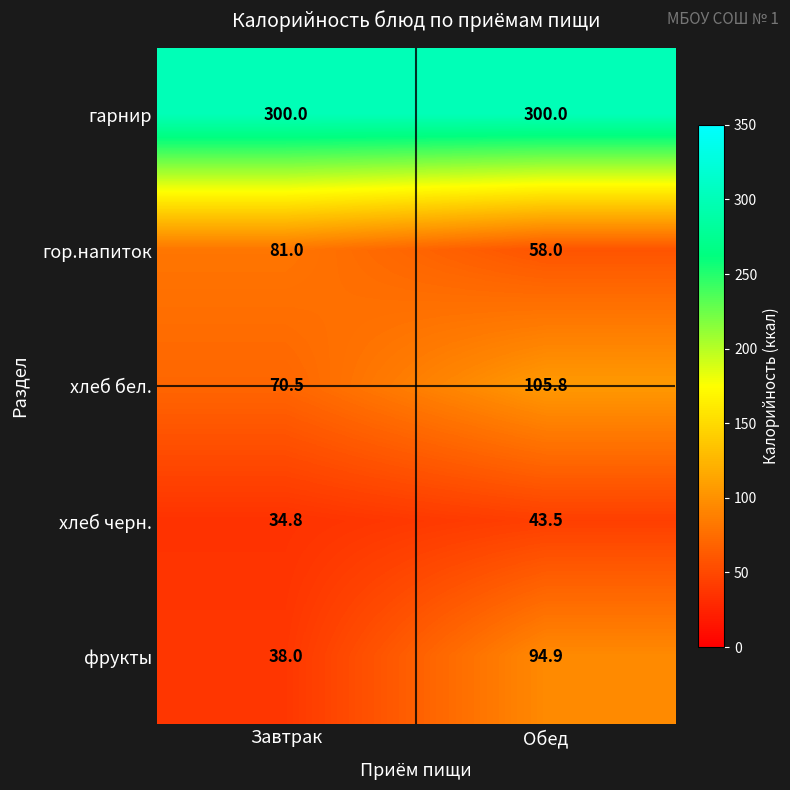

List the series in order of their peak value, highest first.

гарнир, хлеб бел., фрукты, гор.напиток, хлеб черн.